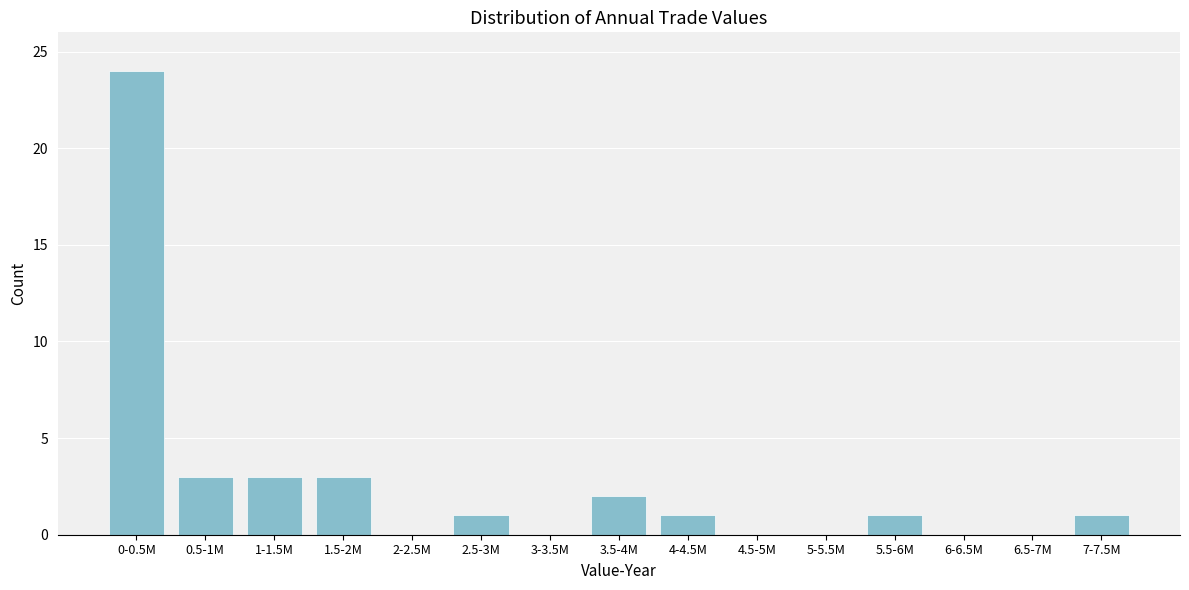

Reading right to left, extract all data points from this chart.

7-7.5M=1	6.5-7M=0	6-6.5M=0	5.5-6M=1	5-5.5M=0	4.5-5M=0	4-4.5M=1	3.5-4M=2	3-3.5M=0	2.5-3M=1	2-2.5M=0	1.5-2M=3	1-1.5M=3	0.5-1M=3	0-0.5M=24